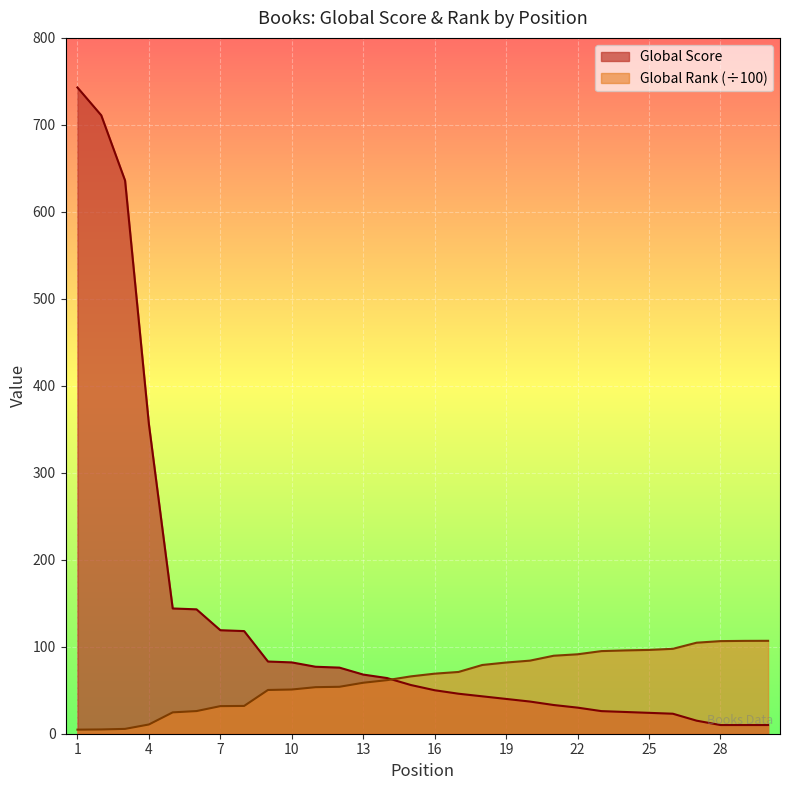

True or false: Global Rank (scaled) and Global Score cross at least once.

True